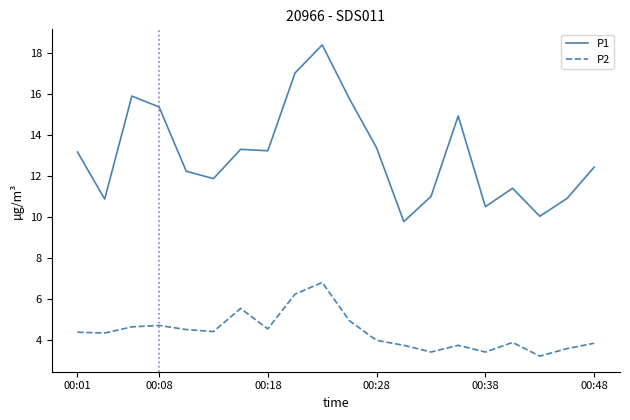

Which series has the widest spread of values?

P1